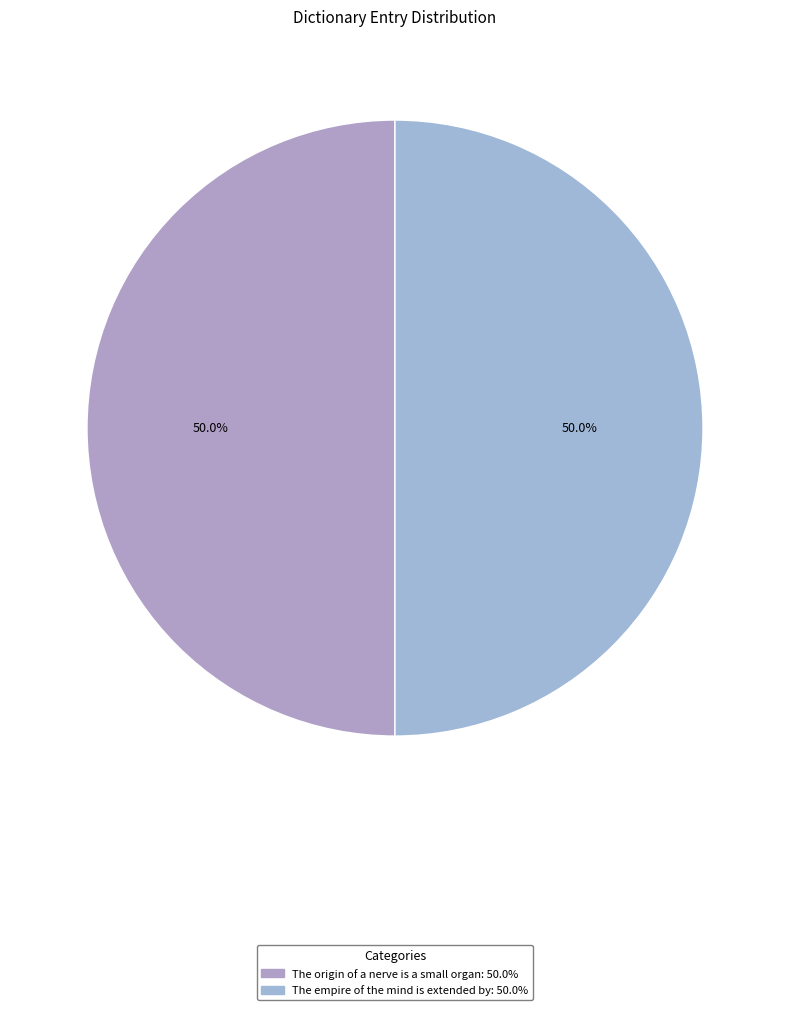

The The origin of a nerve is a small organ slice represents 50% of the pie. True or false?

True